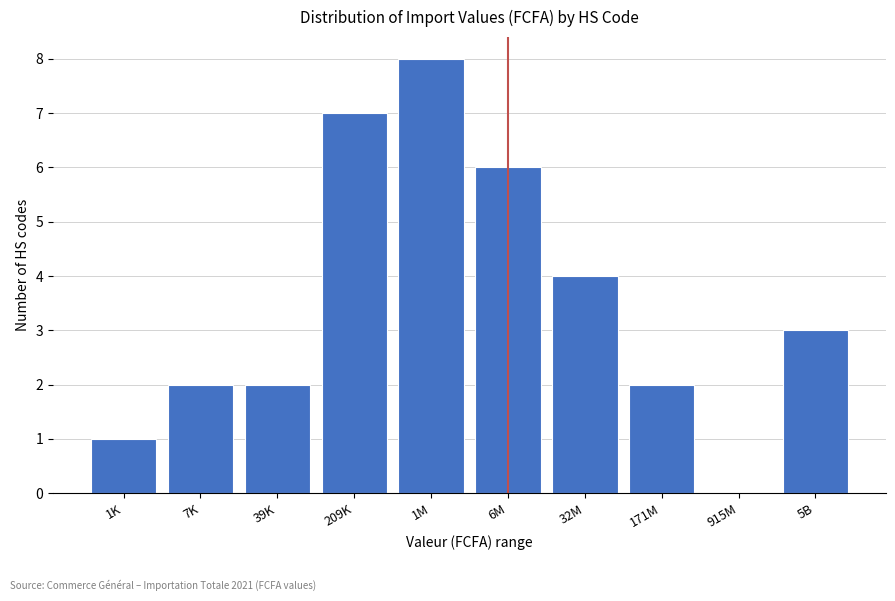

Reading left to right, extract all data points from this chart.

1K=1	7K=2	39K=2	209K=7	1M=8	6M=6	32M=4	171M=2	915M=0	5B=3